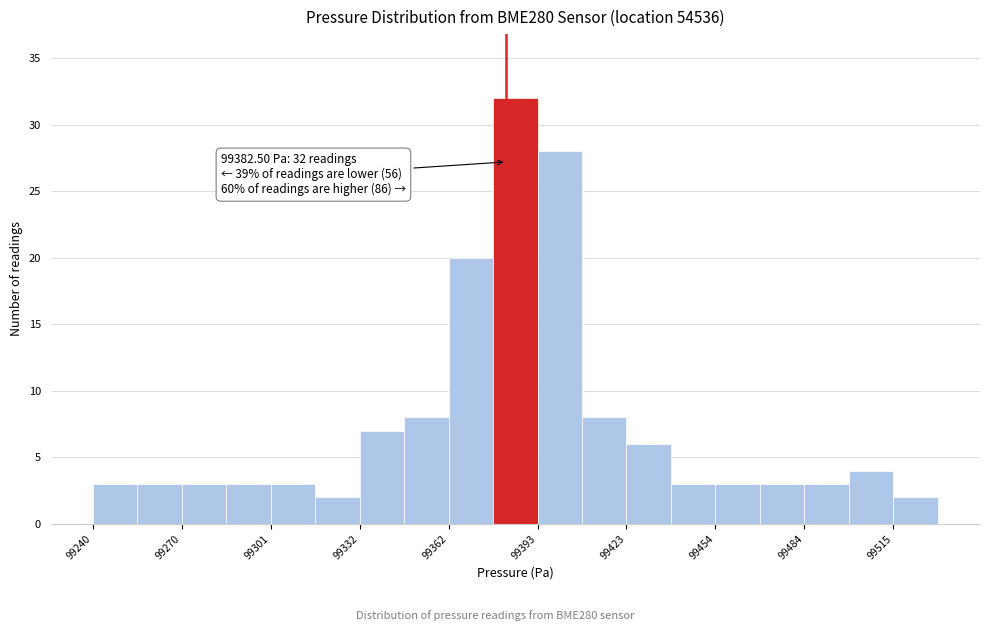

Read against the x-axis, roughly where is the centre of the tallest bar?

99385